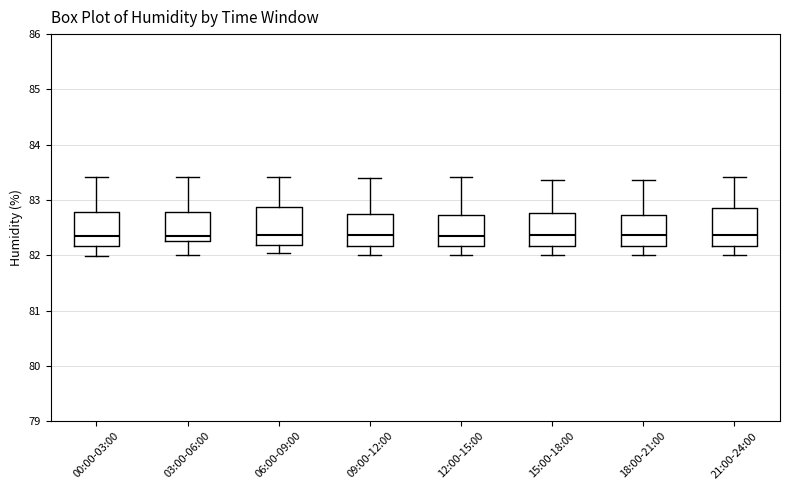

Where is the upper edge of the box for 06:00-09:00 on the y-axis? The values are not printed on the chart, so give them approximately, as read against the axis.

82.9